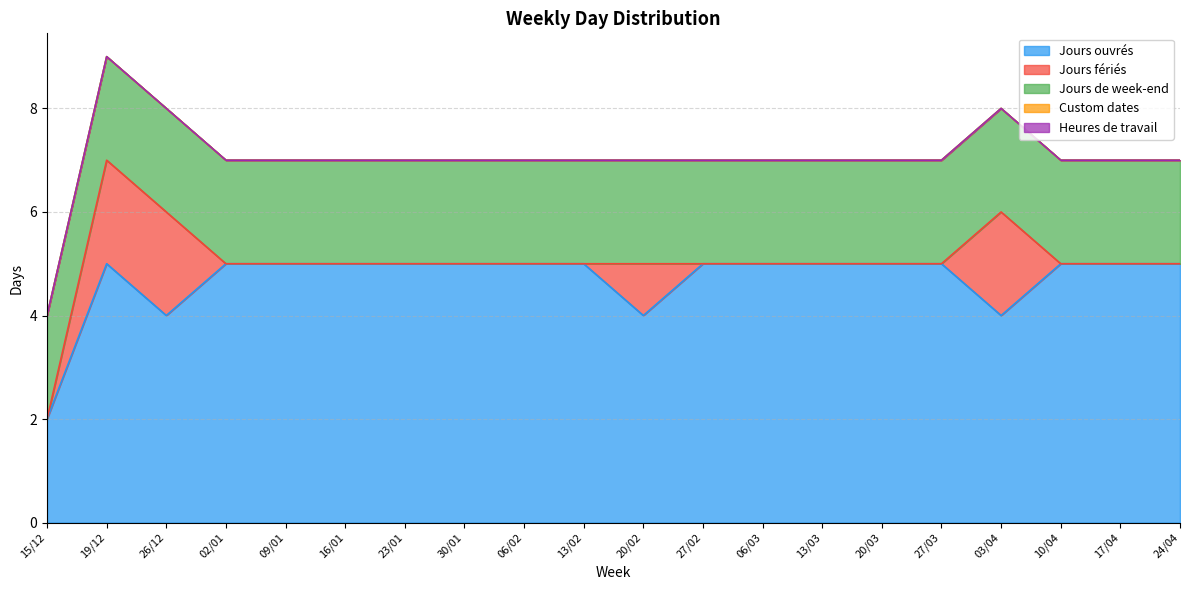

True or false: Custom dates and Jours de week-end intersect in this chart.

False